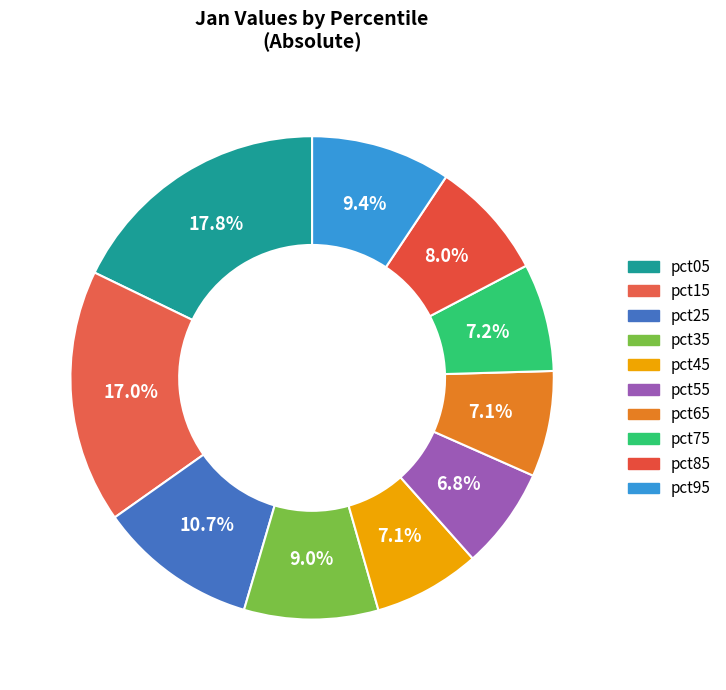

Does pct35 account for over 50% of the chart?

No